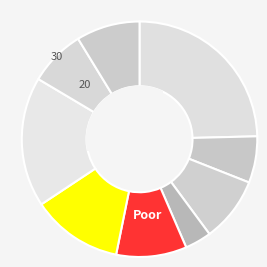

Does any single category account for the majority?

No